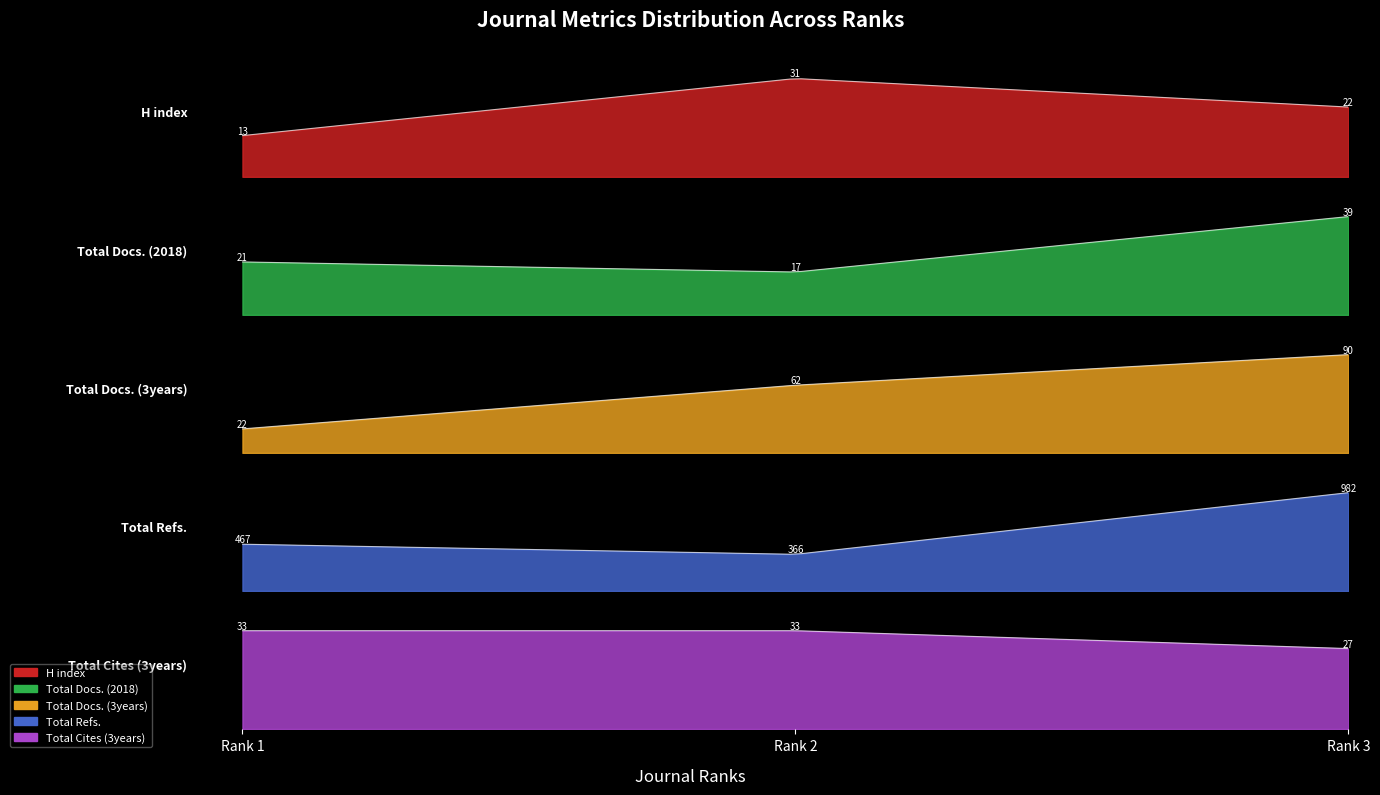

Does the chart have visible grid lines?

No